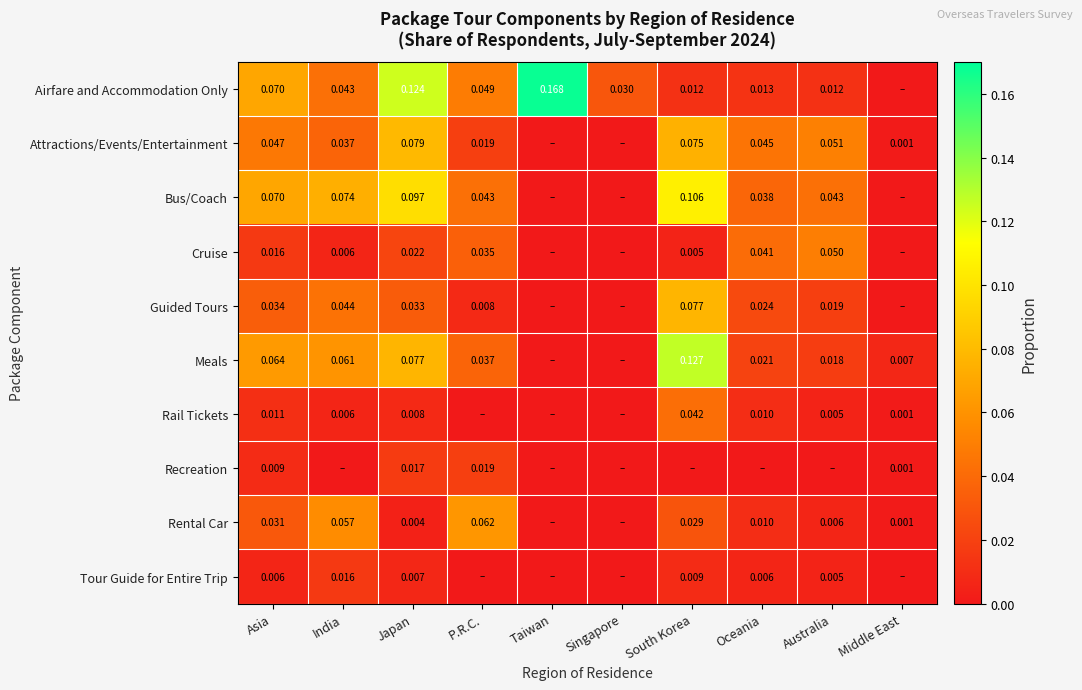

Which has a higher value, Asia or Oceania?

Asia